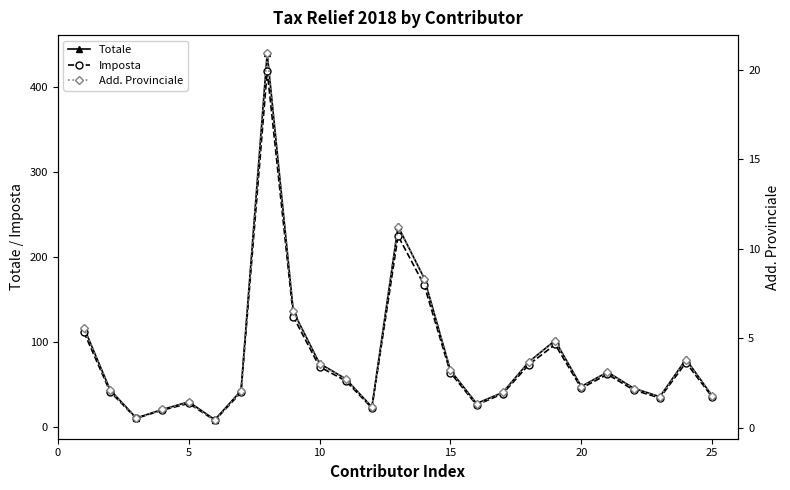

At how many categories does at least one series exceed 352?

1